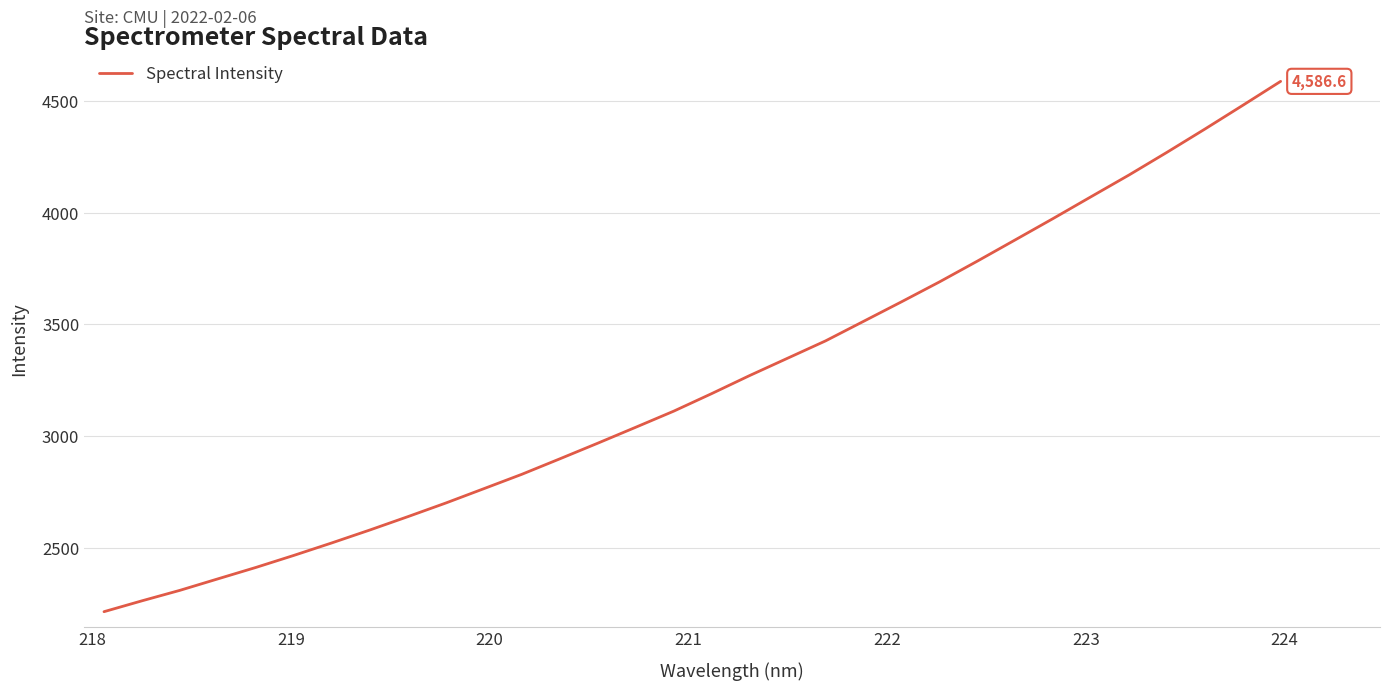

What is the greatest value displayed?

4586.6